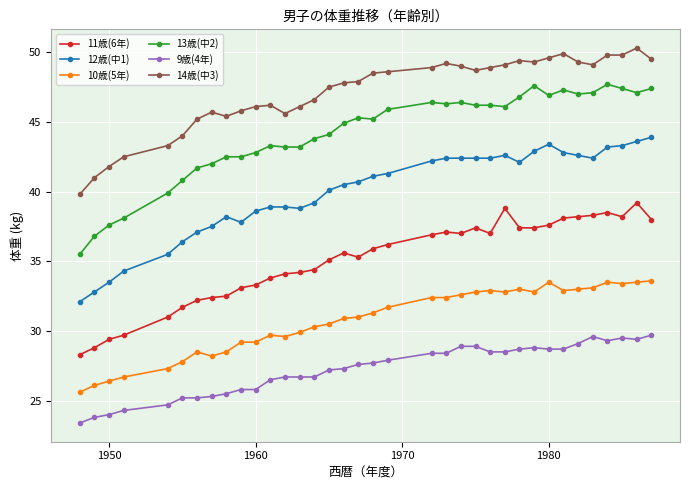

True or false: 11歳(6年) and 14歳(中3) intersect in this chart.

False